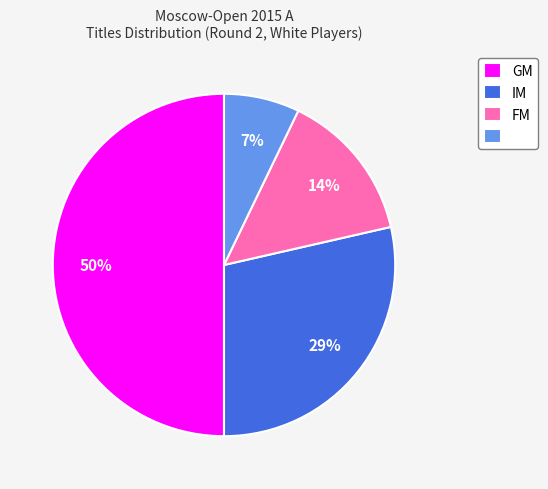

To the nearest percent, what is the difference between the largest and smallest slice percentages?

43%